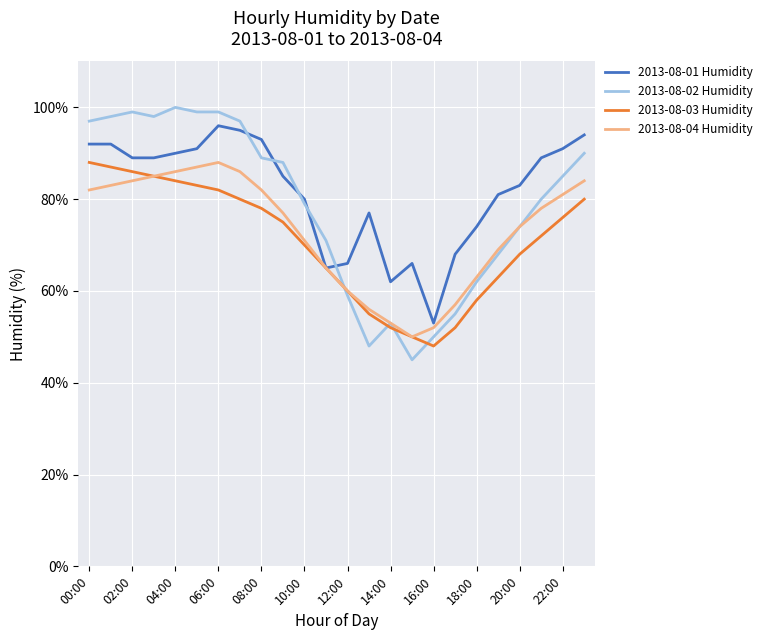

What is the maximum value for 2013-08-02 Humidity?

100